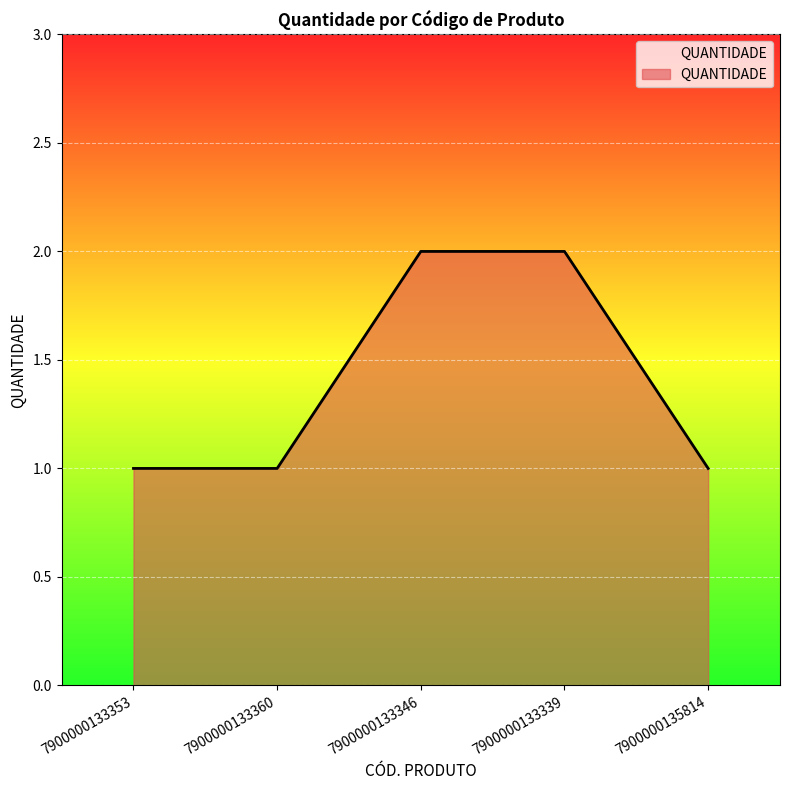

What is the difference between the values at 7900000135814 and 7900000133339?

1